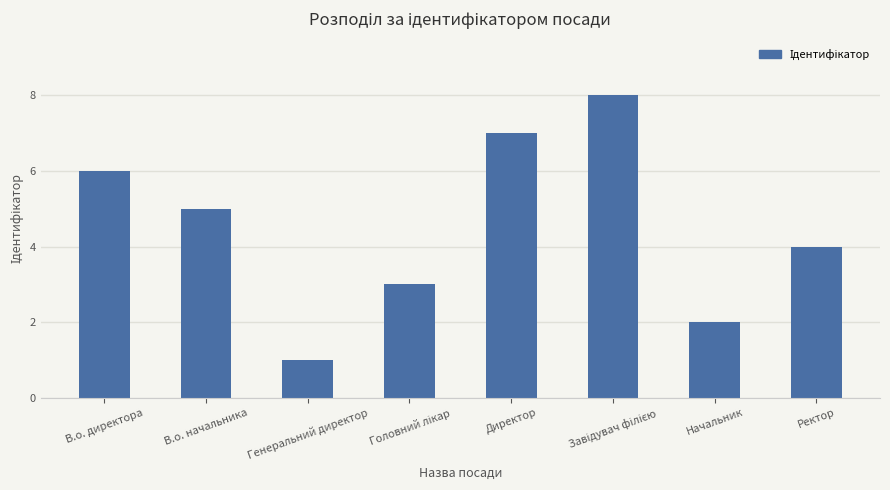

What is the difference between the values at Директор and Генеральний директор?

6